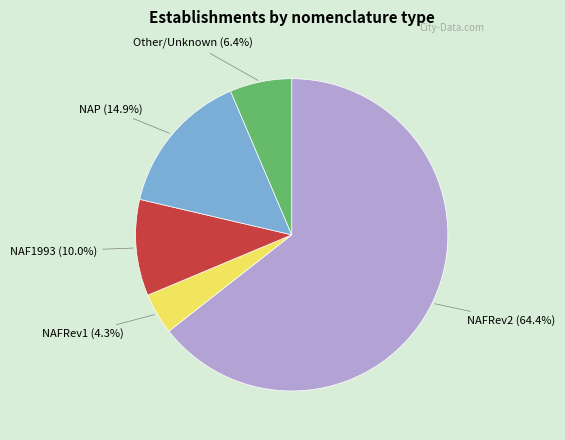

What is the largest slice in the pie chart?

NAFRev2